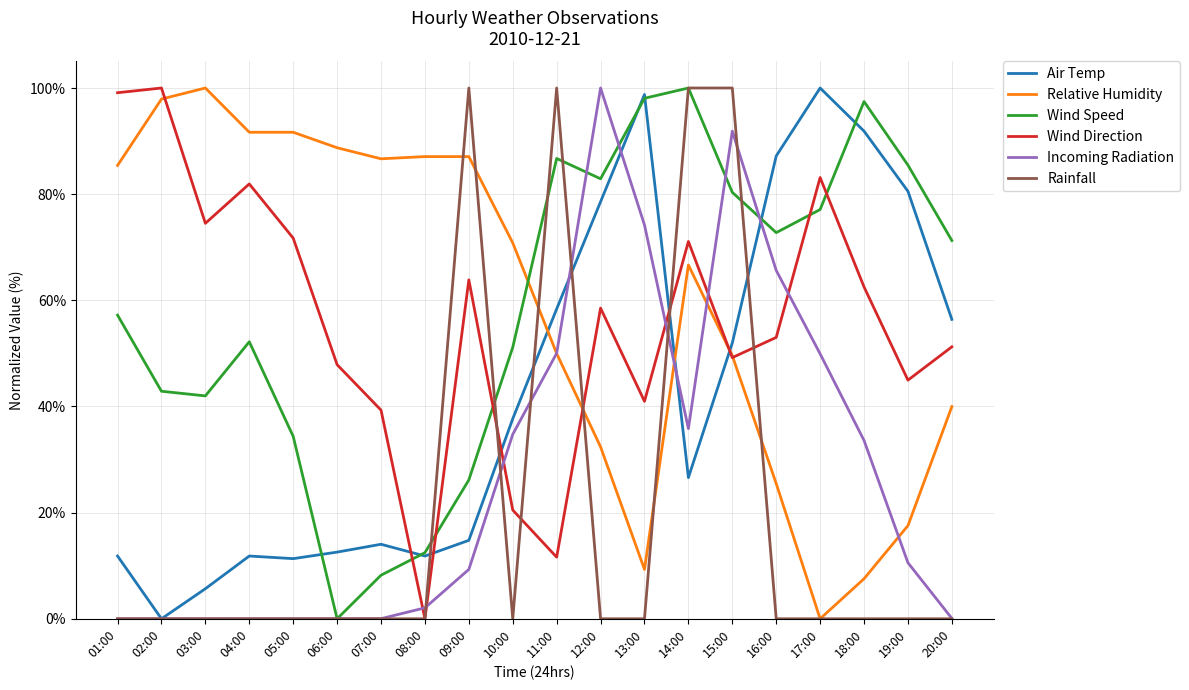

What is the total value across all series at 17:00?

310.2